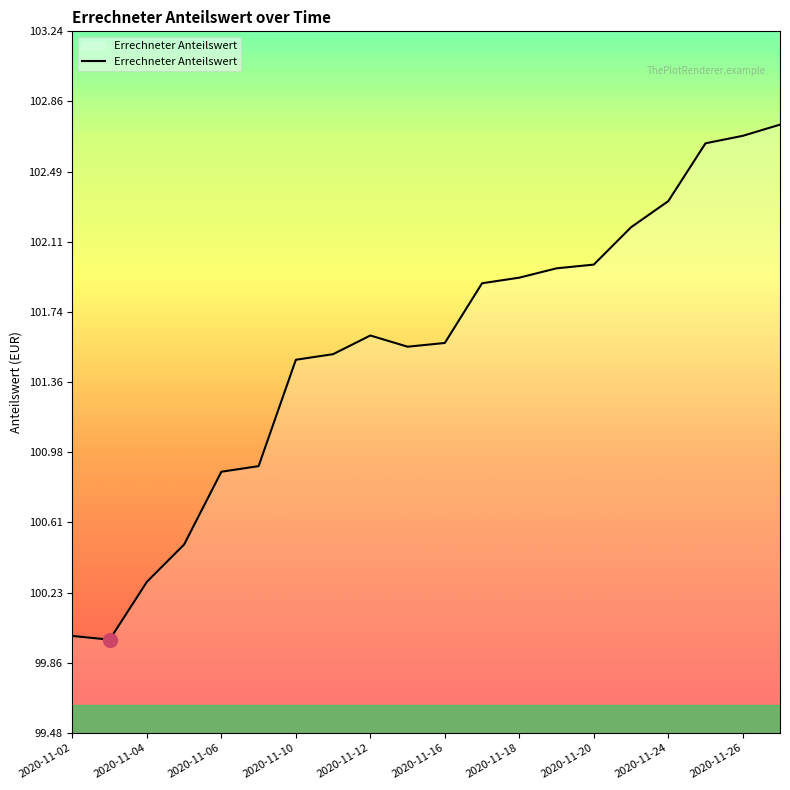

What is the smallest value displayed?

100.0